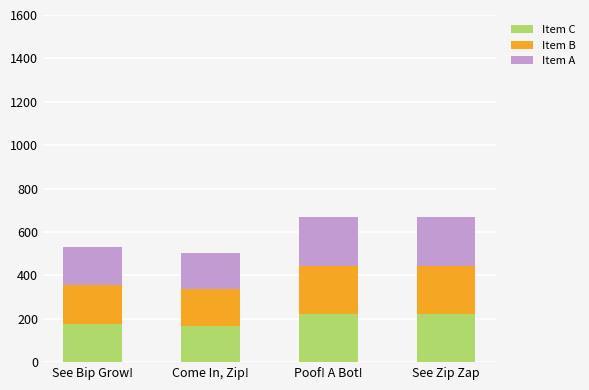

What is the total value across all series at See Zip Zap?

667.9